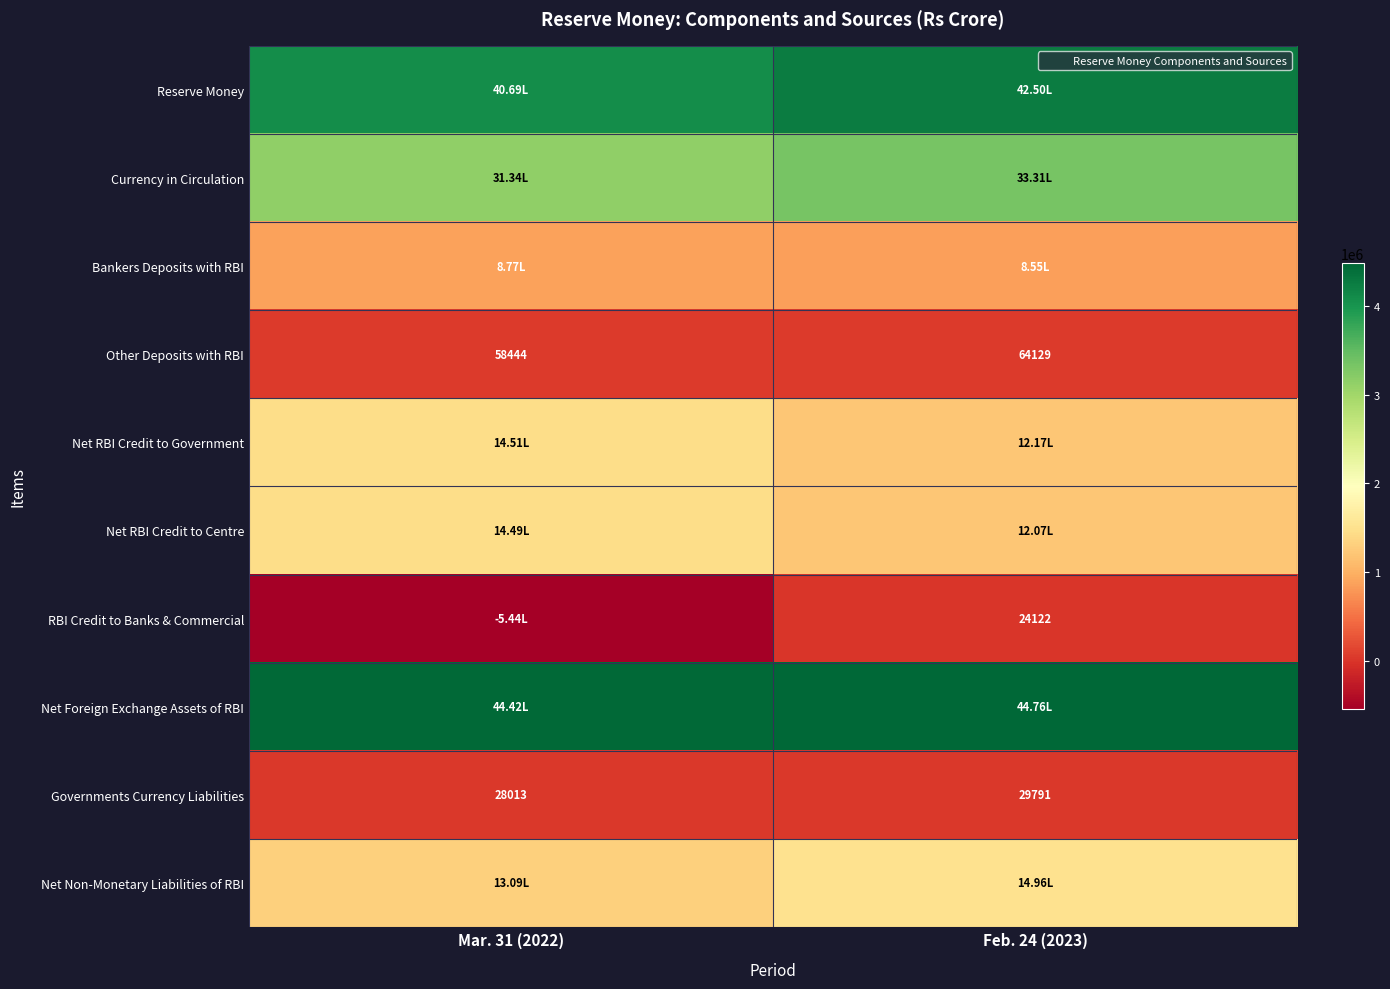

Rank the series by their maximum value, from lowest to highest.

RBI Credit to Banks & Commercial, Governments Currency Liabilities, Other Deposits with RBI, Bankers Deposits with RBI, Net RBI Credit to Centre, Net RBI Credit to Government, Net Non-Monetary Liabilities of RBI, Currency in Circulation, Reserve Money, Net Foreign Exchange Assets of RBI